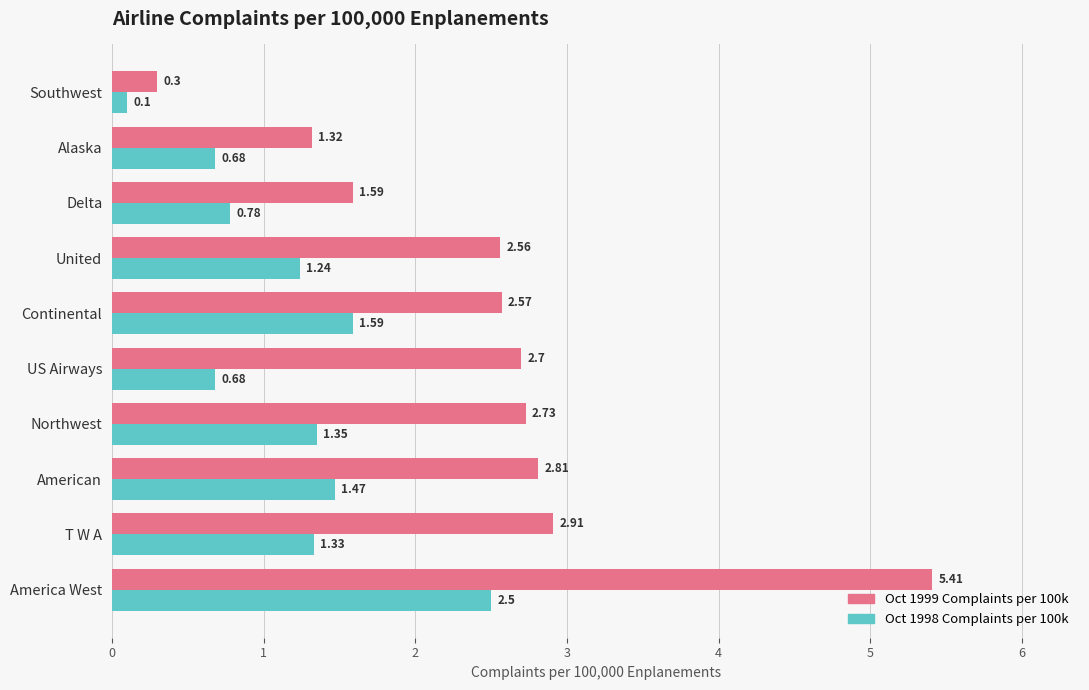

Which series has the largest range (max minus min)?

Oct 1999 Complaints per 100k